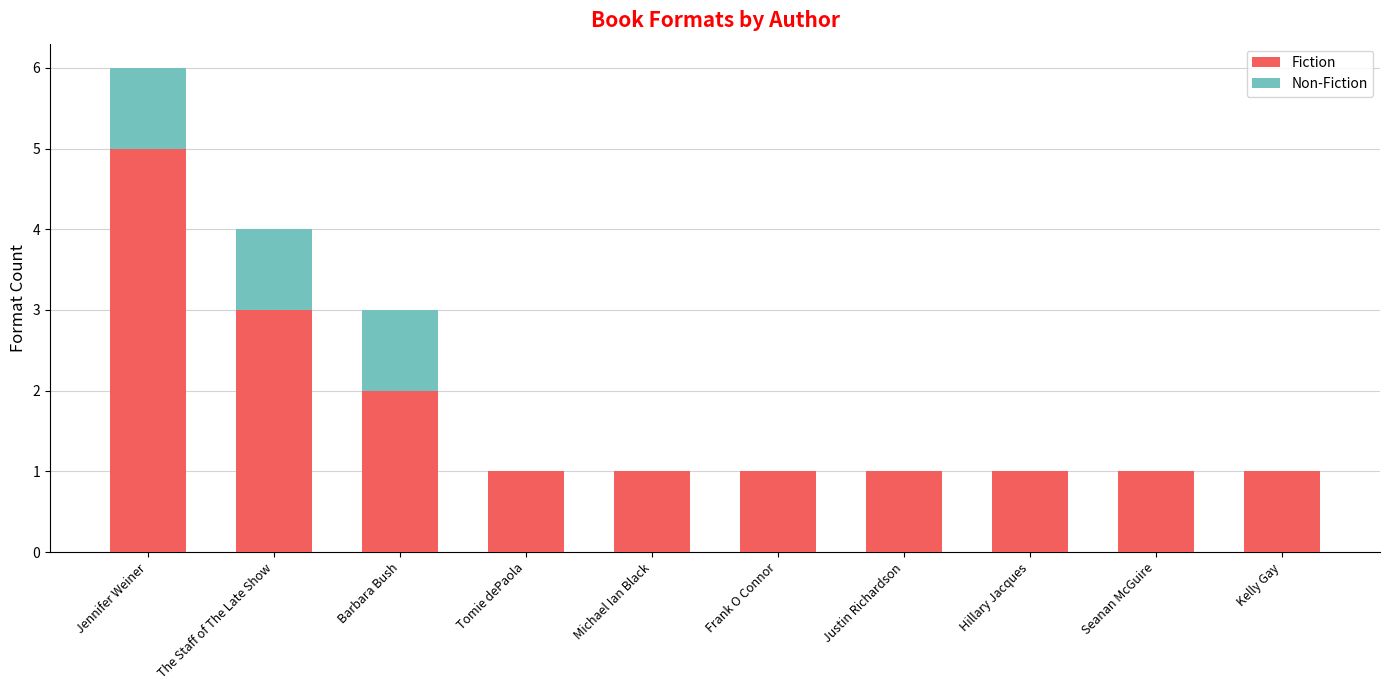

Is it true that Fiction equals 1 at Frank O Connor?

True